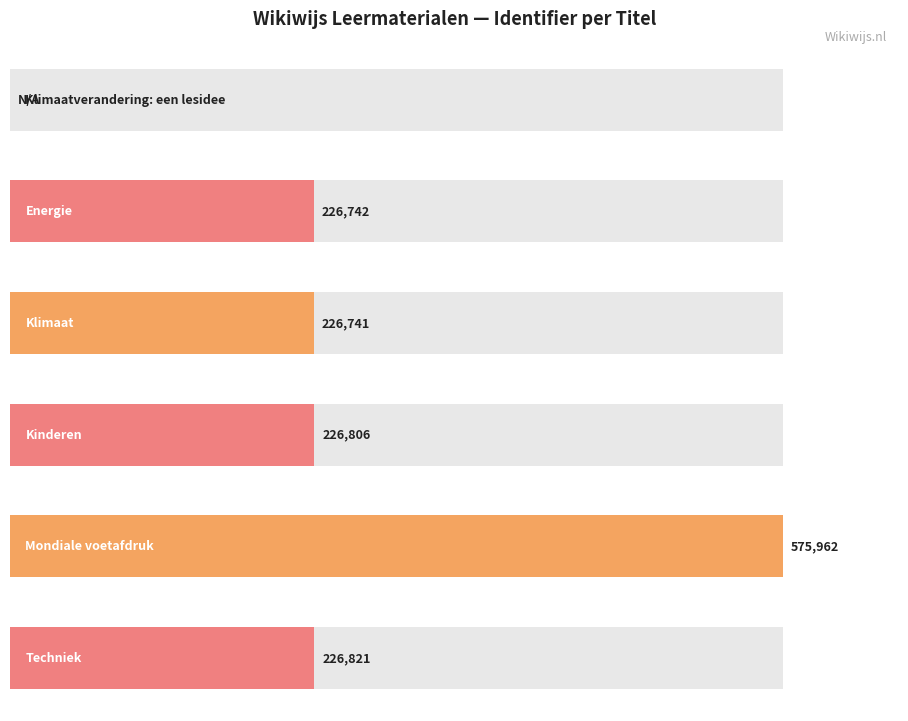

Does the chart contain stacked bars?

No